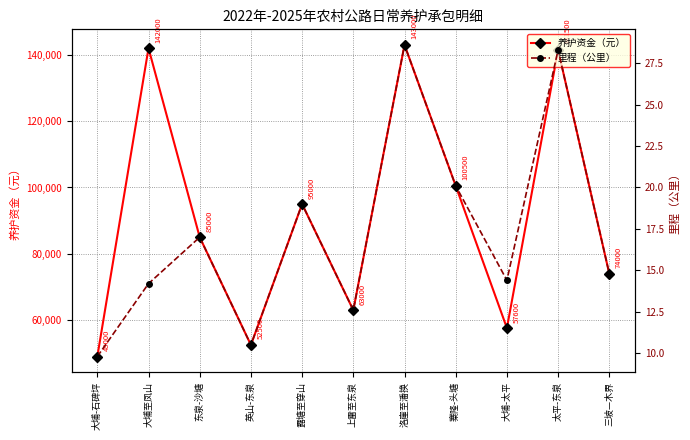

What is the sum of the 里程（公里） values at 大埔-太平 and 三坡—木界?

29.2